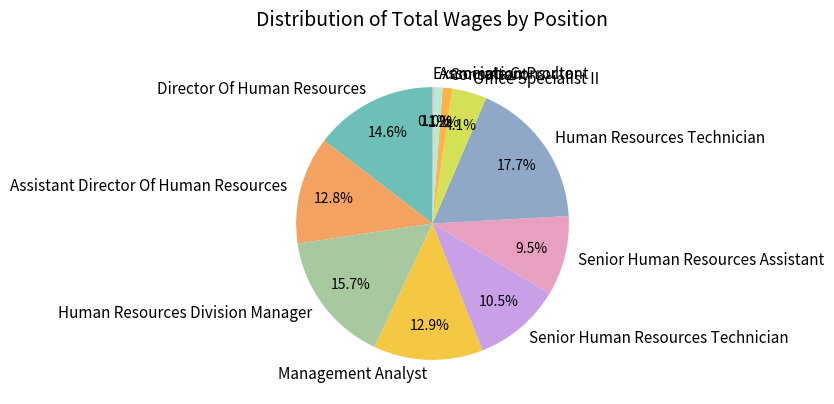

What portion of the pie excludes Senior Human Resources Assistant?

90.5%